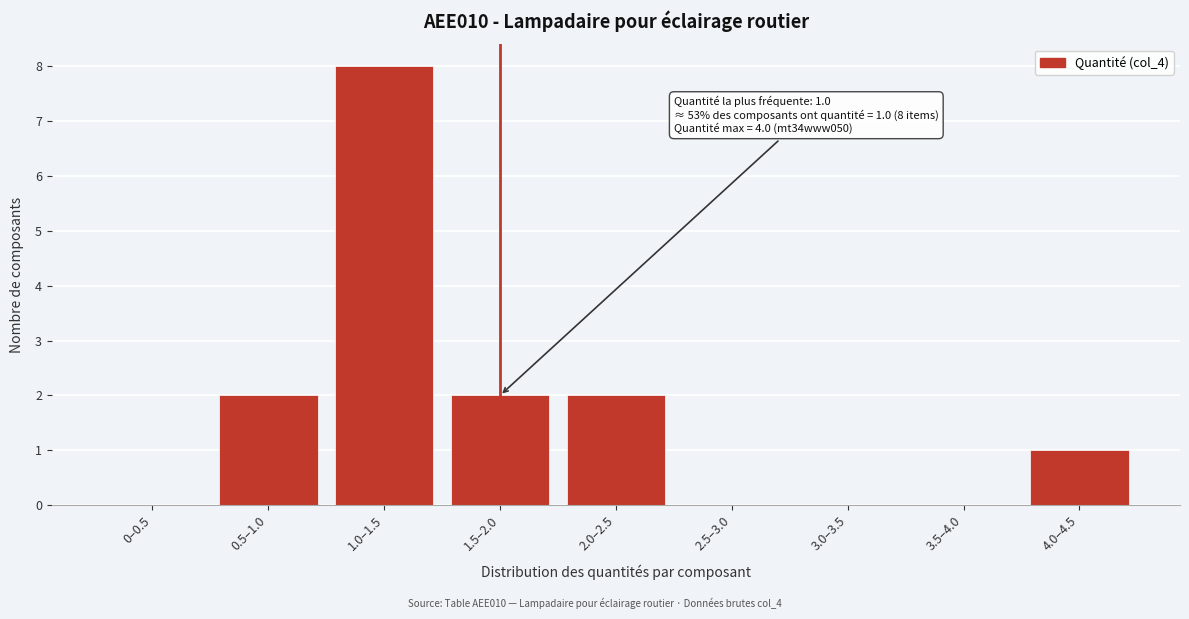

Reading left to right, transcribe all the data shown in this chart.

0–0.5=0	0.5–1.0=2	1.0–1.5=8	1.5–2.0=2	2.0–2.5=2	2.5–3.0=0	3.0–3.5=0	3.5–4.0=0	4.0–4.5=1